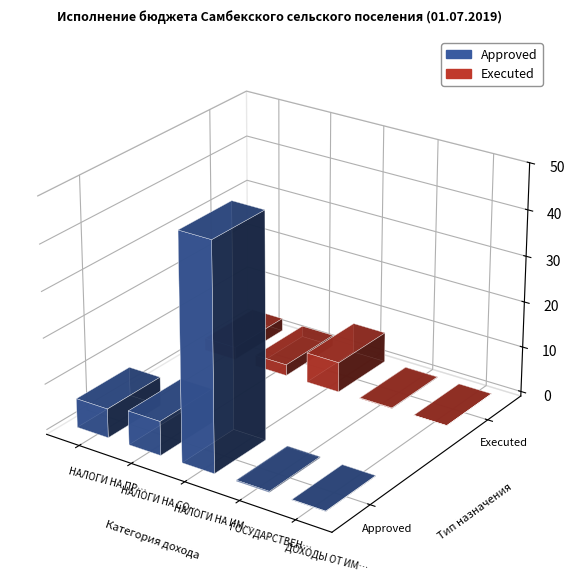

At which category does the chart reach its minimum across all series?

ДОХОДЫ ОТ ИМУЩЕСТВА